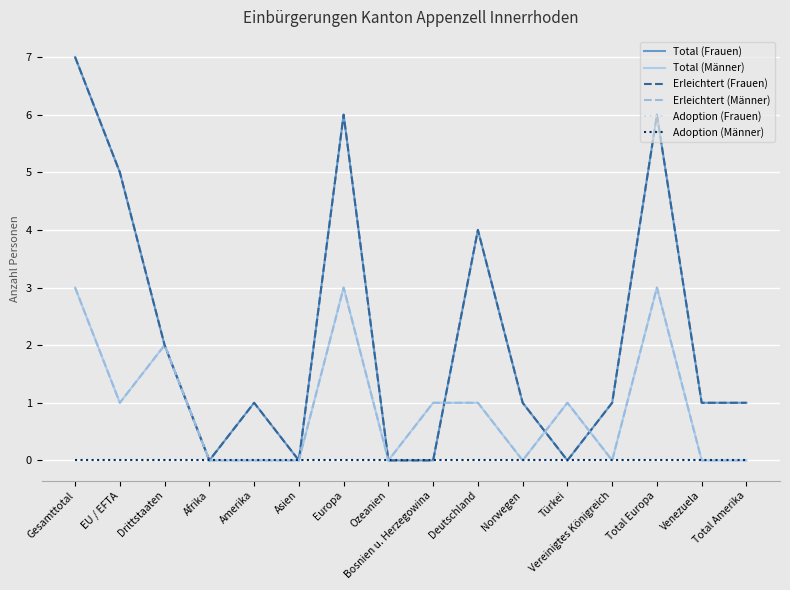

Does the chart have visible grid lines?

Yes